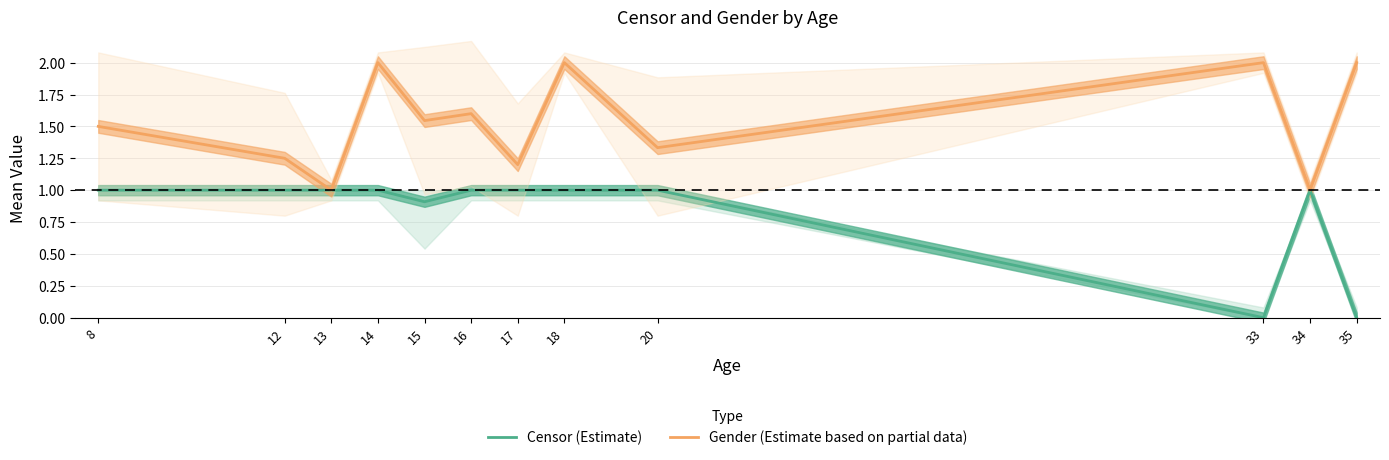

The value of Gender (Estimate based on partial data) at 33 is 2.0. True or false?

True